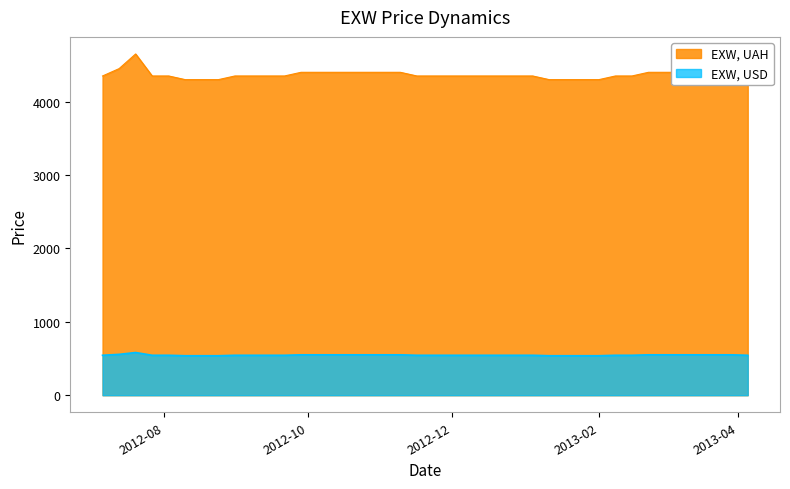

Where does the EXW, UAH series first go above 4350?

2012-07-13